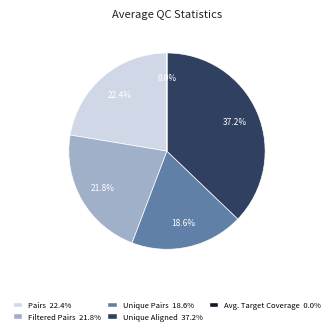

The Unique Aligned slice represents 49% of the pie. True or false?

False